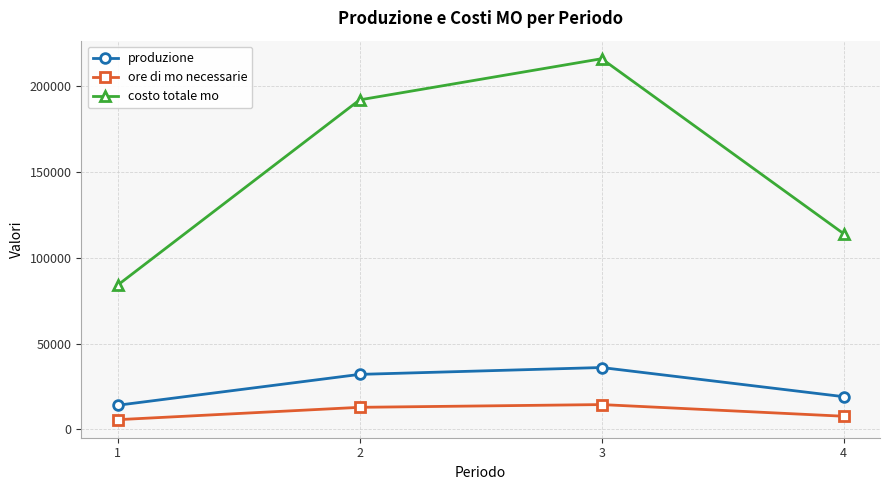

How many categories are shown in the chart?

4